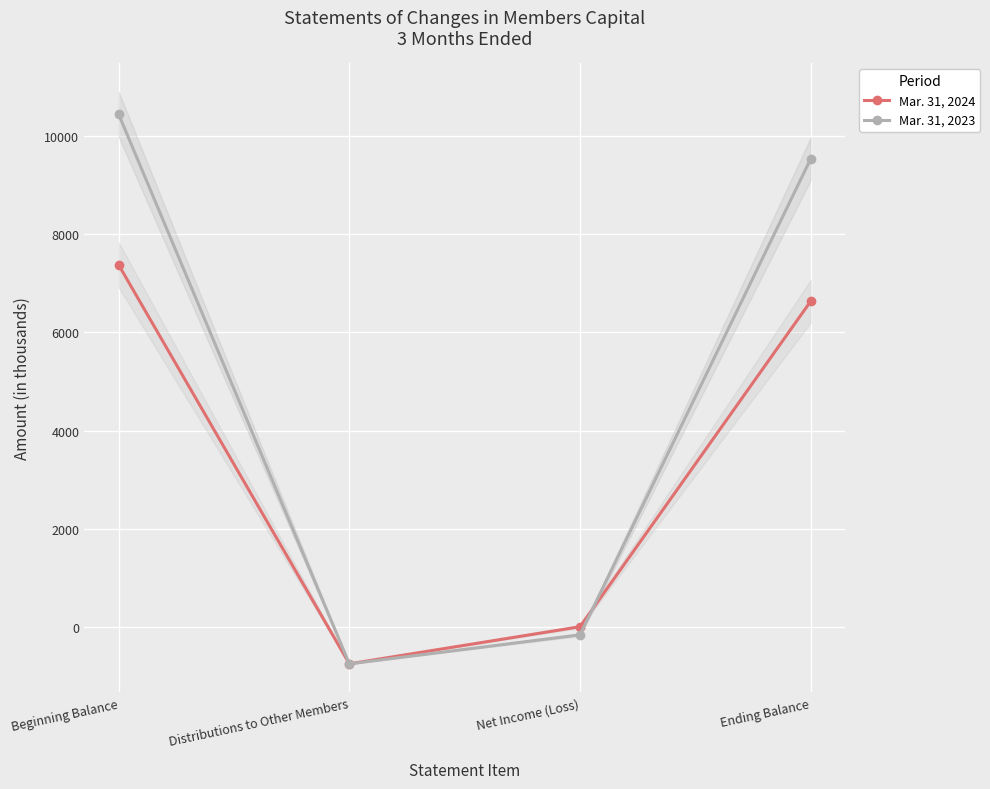

What is the label of the 4th point from the right?

Beginning Balance